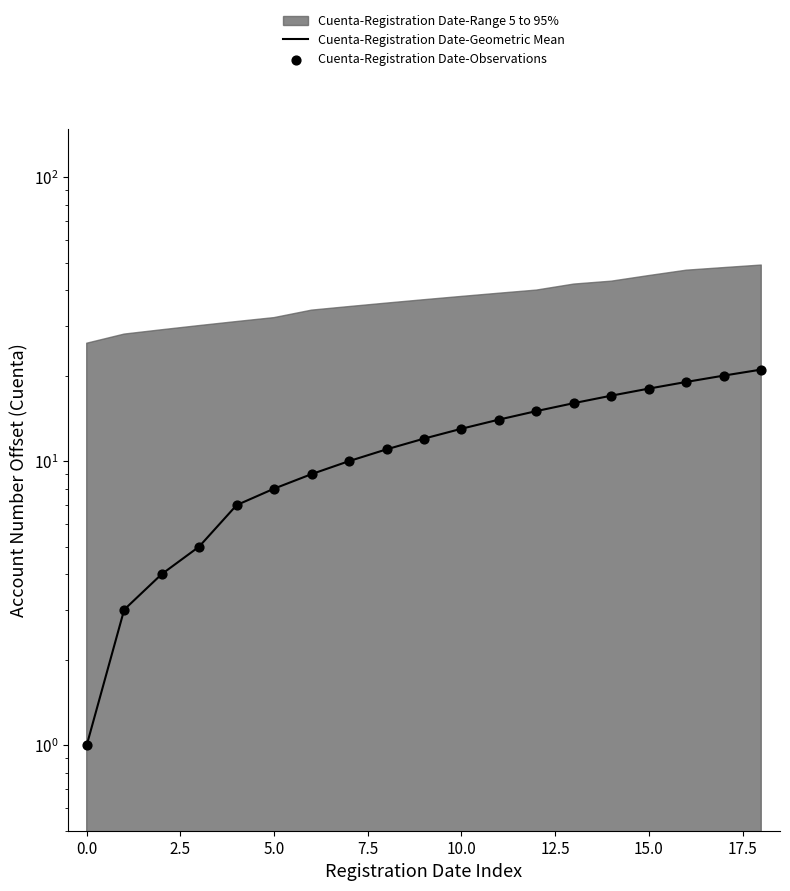

At which category is the sum across all series the highest?

18